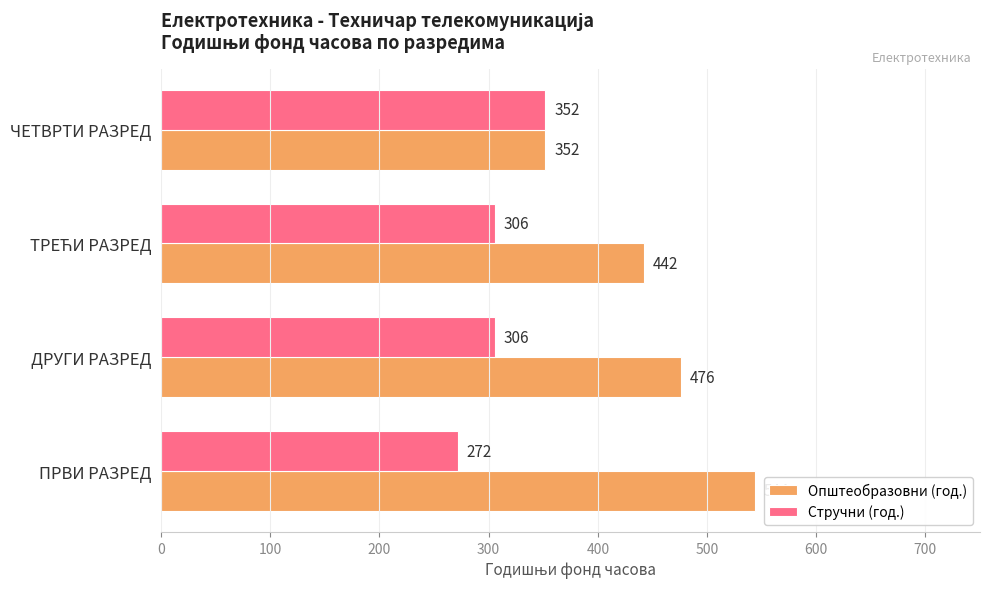

How many Стручни (год.) values are between 306 and 352?

3